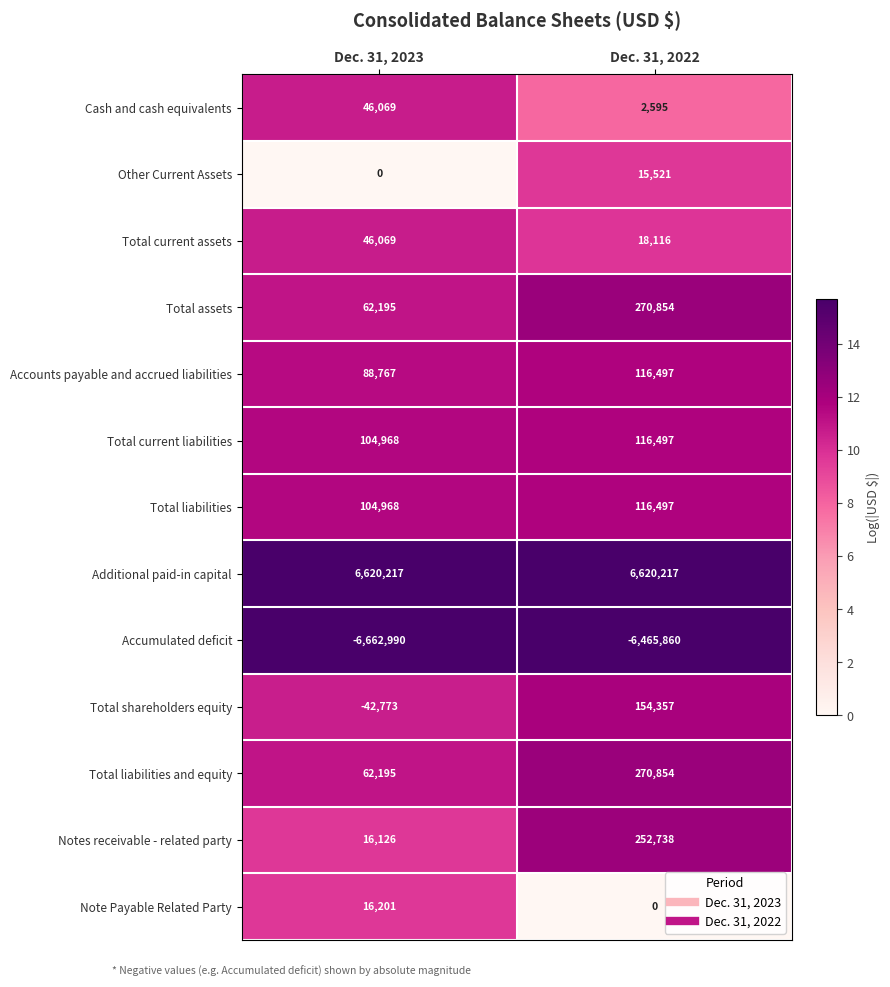

What is the difference between the Accumulated deficit values at Dec. 31, 2023 and Dec. 31, 2022?

197130